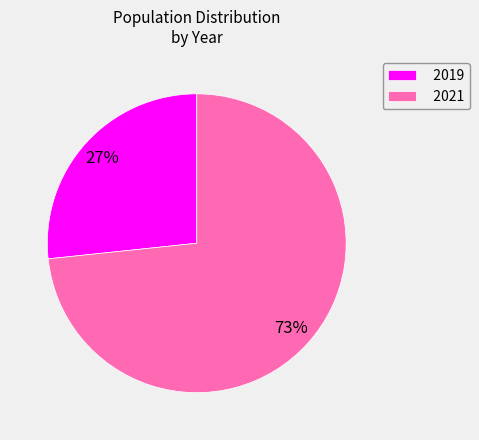

To the nearest percent, what is the average slice percentage?

50%